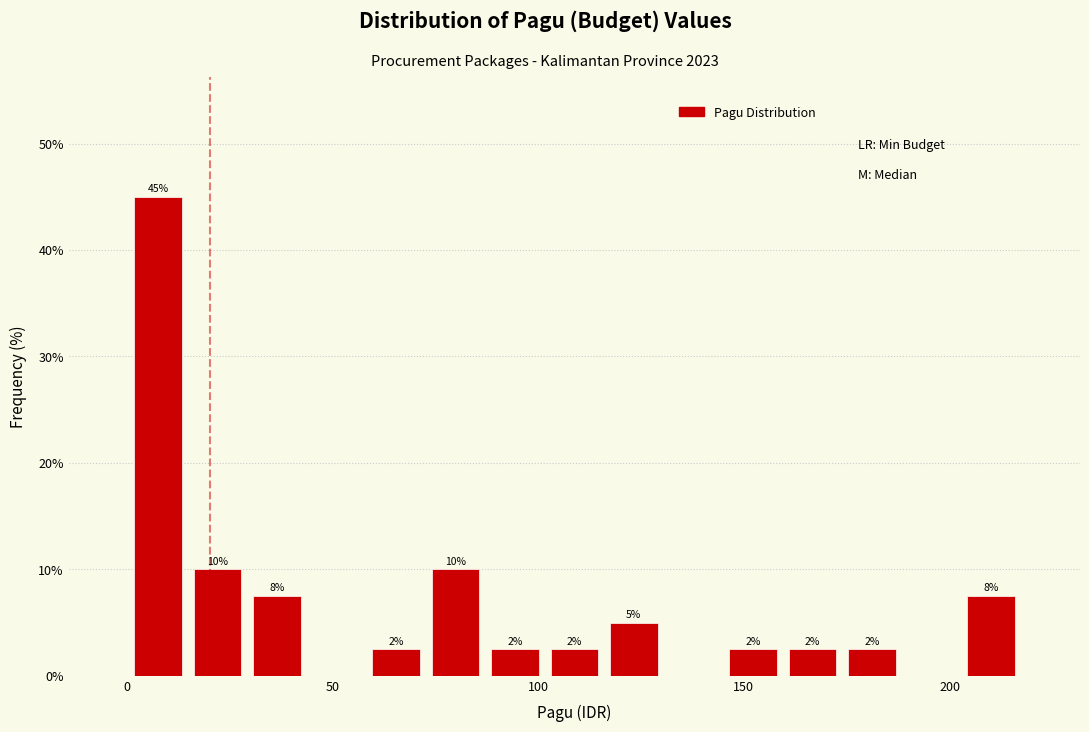

Read against the x-axis, roughly where is the centre of the tallest bar?

10